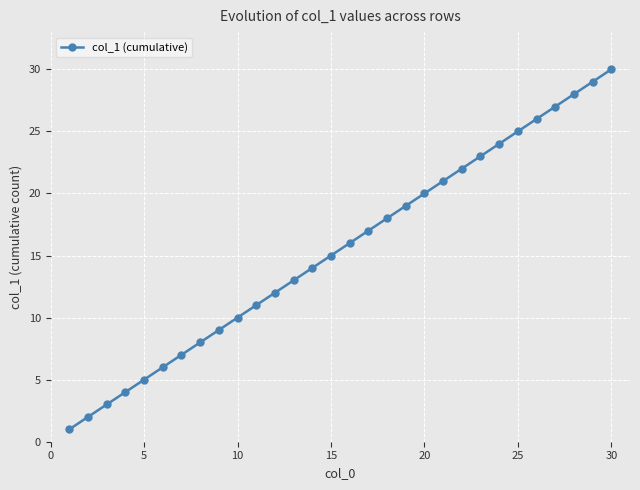

What is the greatest value displayed?

30